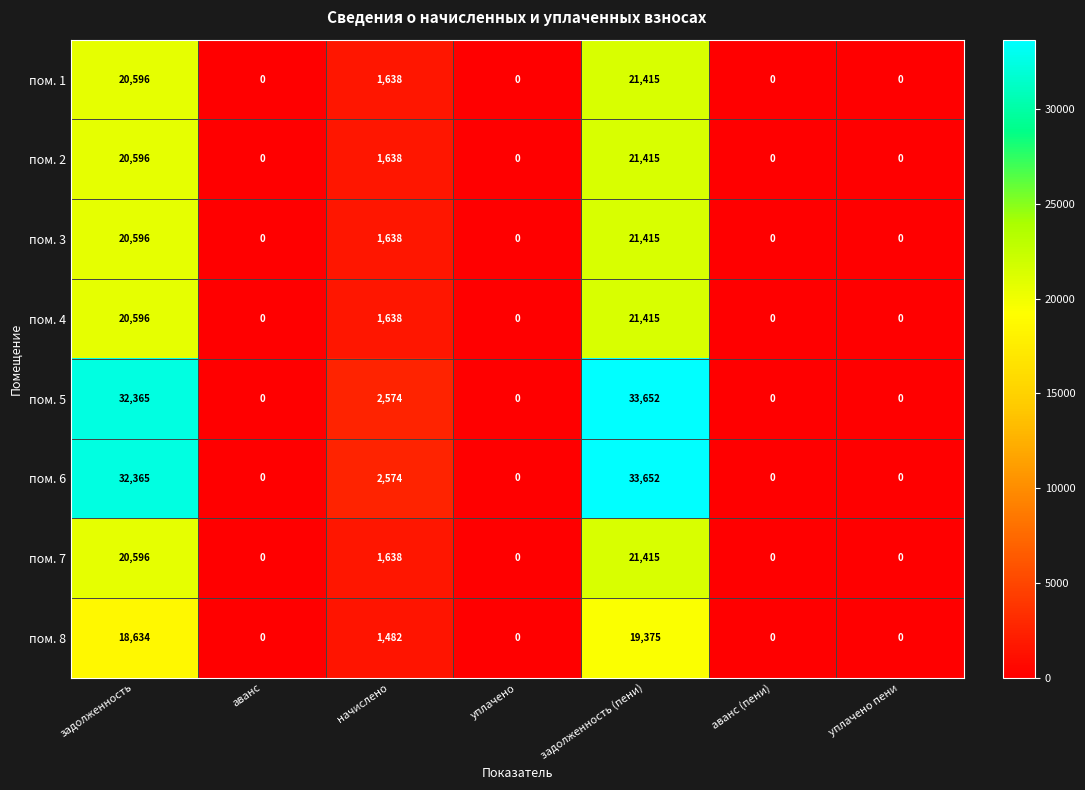

What is the difference between the maximum and second lowest values in the пом. 6 series?

33652